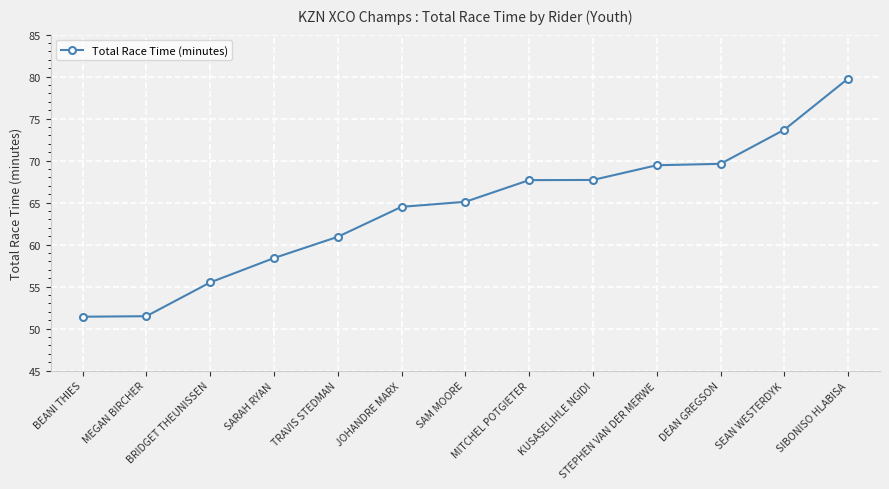

What is the sum of the values at DEAN GREGSON and TRAVIS STEDMAN?

130.6